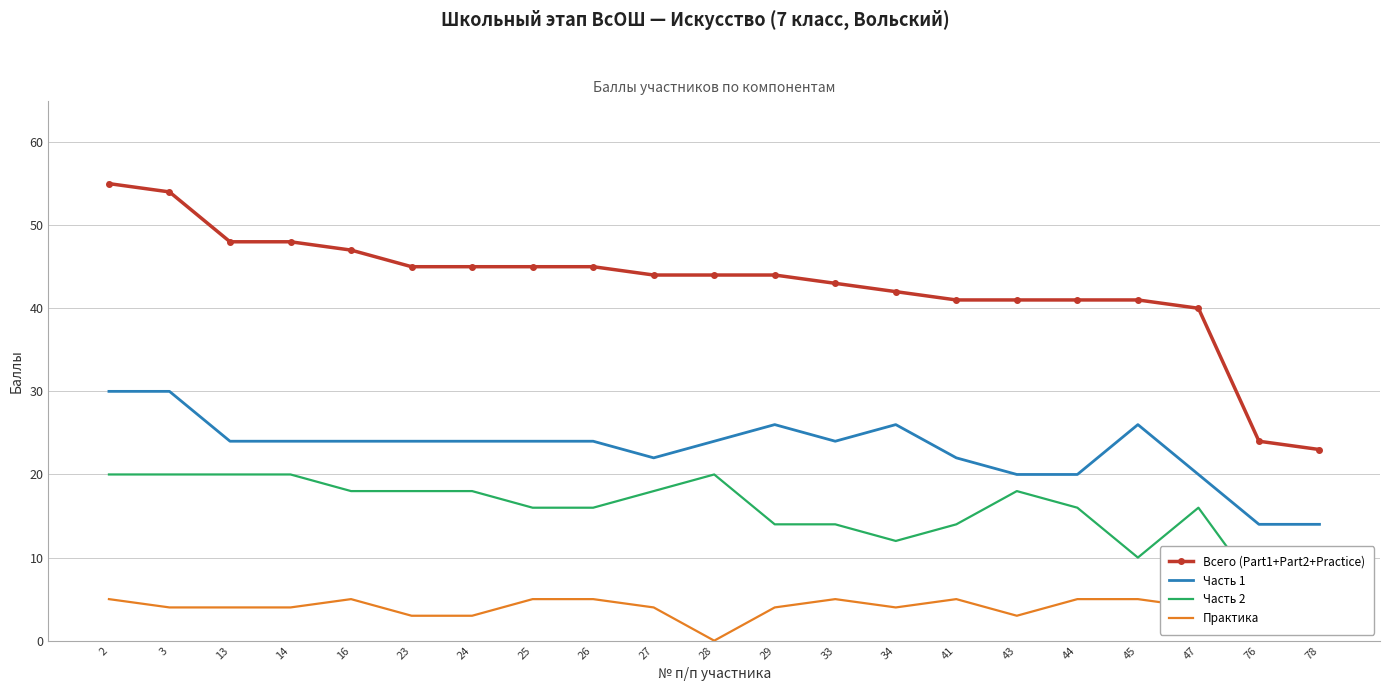

List the series in order of their peak value, highest first.

Всего (Part1+Part2+Practice), Часть 1, Часть 2, Практика